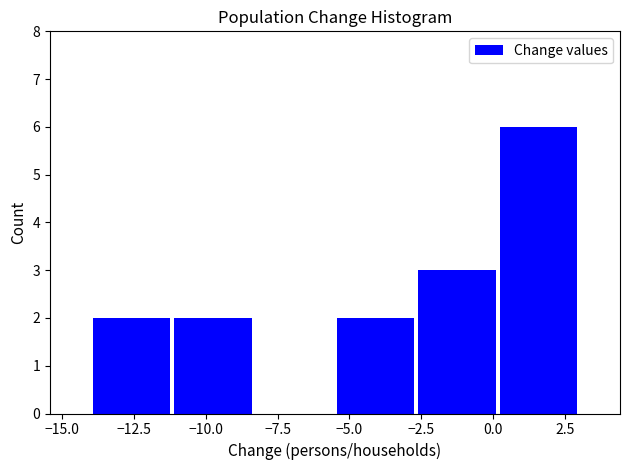

Over which range of the x-axis is the bar tallest?

0.0 to 3.0